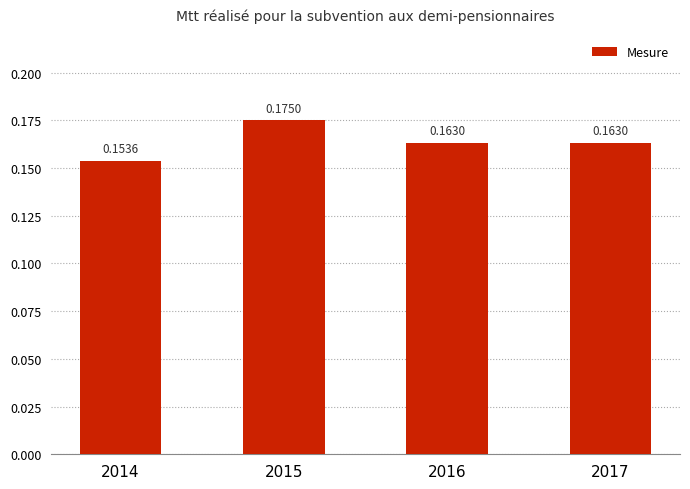

Between 2017 and 2014, which is larger?

2017